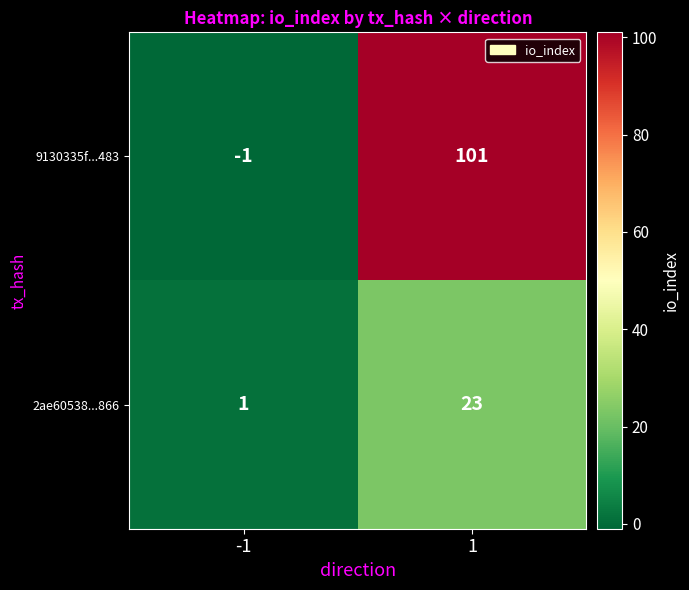

Which series has the widest spread of values?

9130335f...483